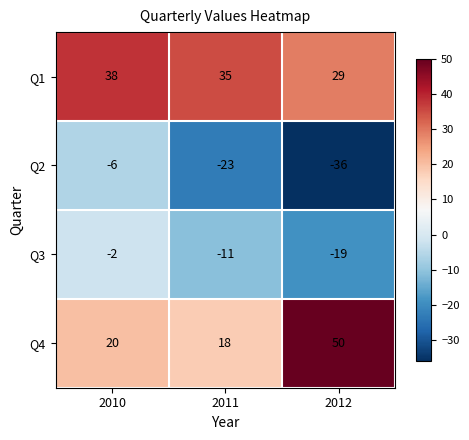

Which series changed the most between 2011 and 2012?

Q4